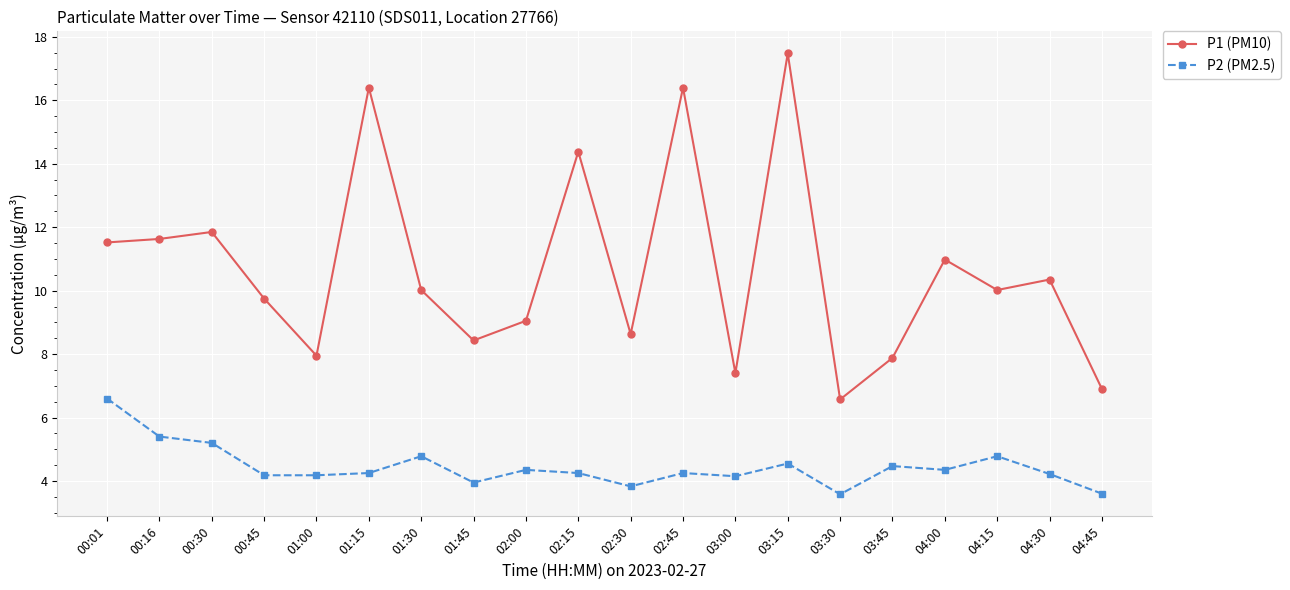

What is the average value of the P2 (PM2.5) series?

4.4